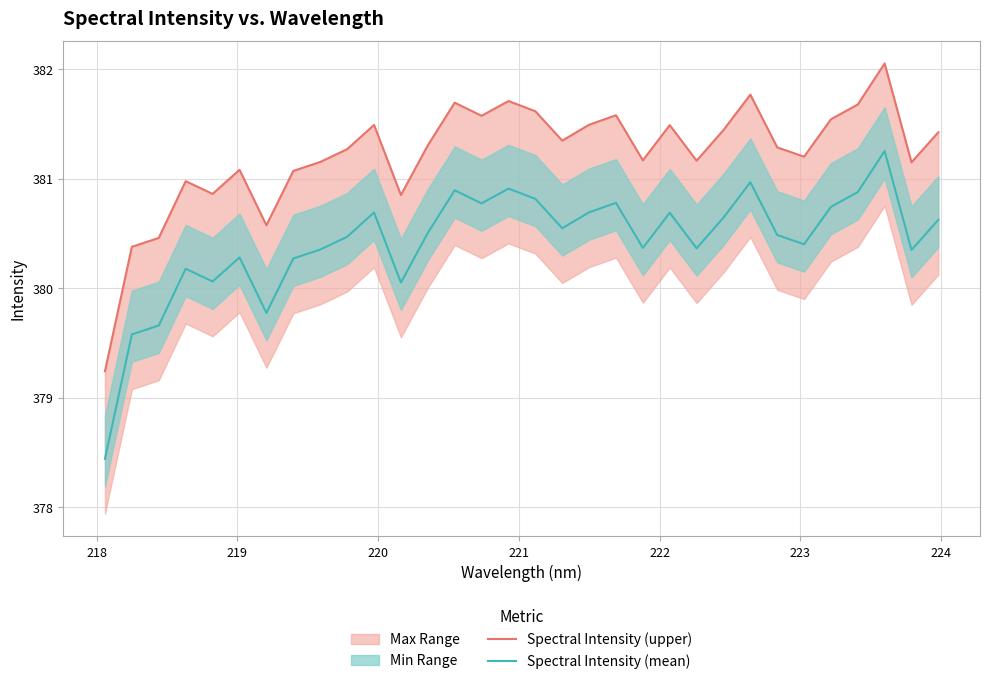

What is the lowest value of the Spectral Intensity (mean) series?

378.4